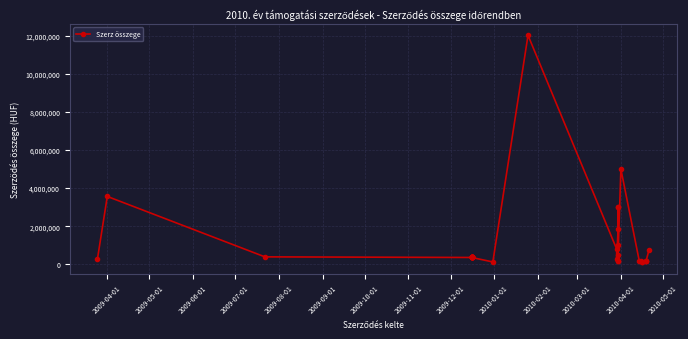

How many distinct data groups are displayed?

1